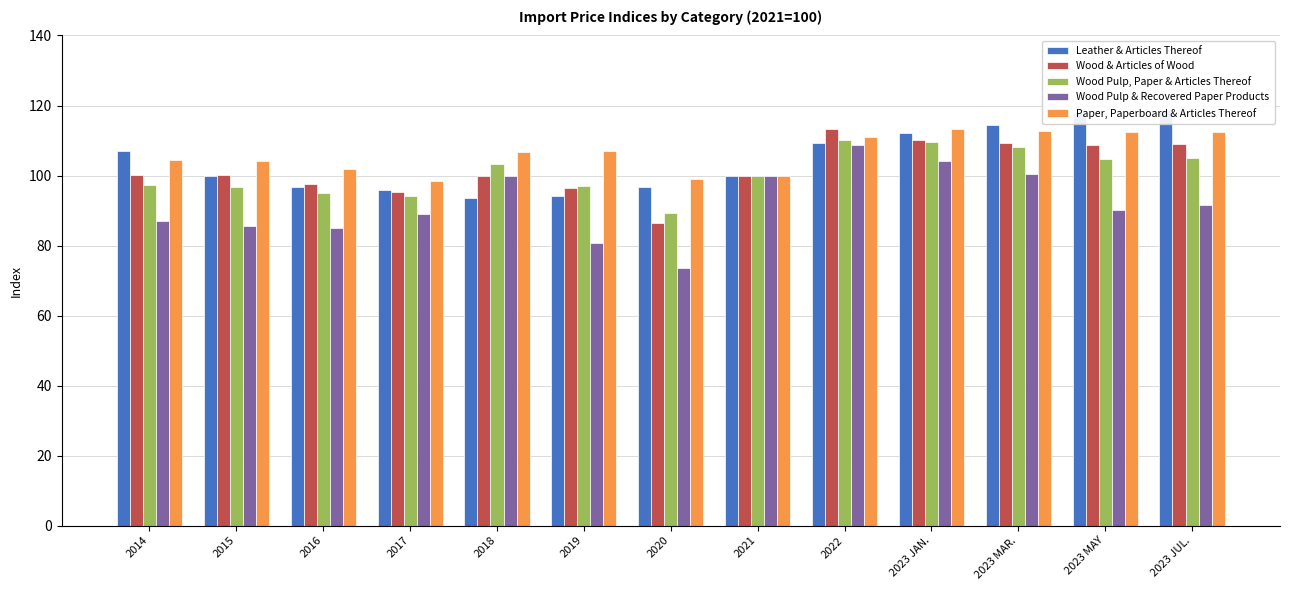

How many groups of bars are there?

13